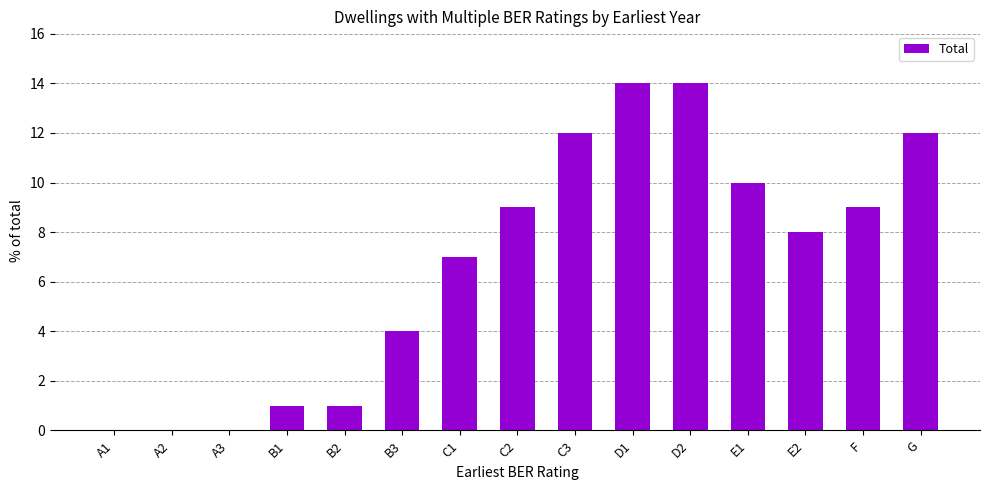

Reading left to right, extract all data points from this chart.

A1=0	A2=0	A3=0	B1=1	B2=1	B3=4	C1=7	C2=9	C3=12	D1=14	D2=14	E1=10	E2=8	F=9	G=12